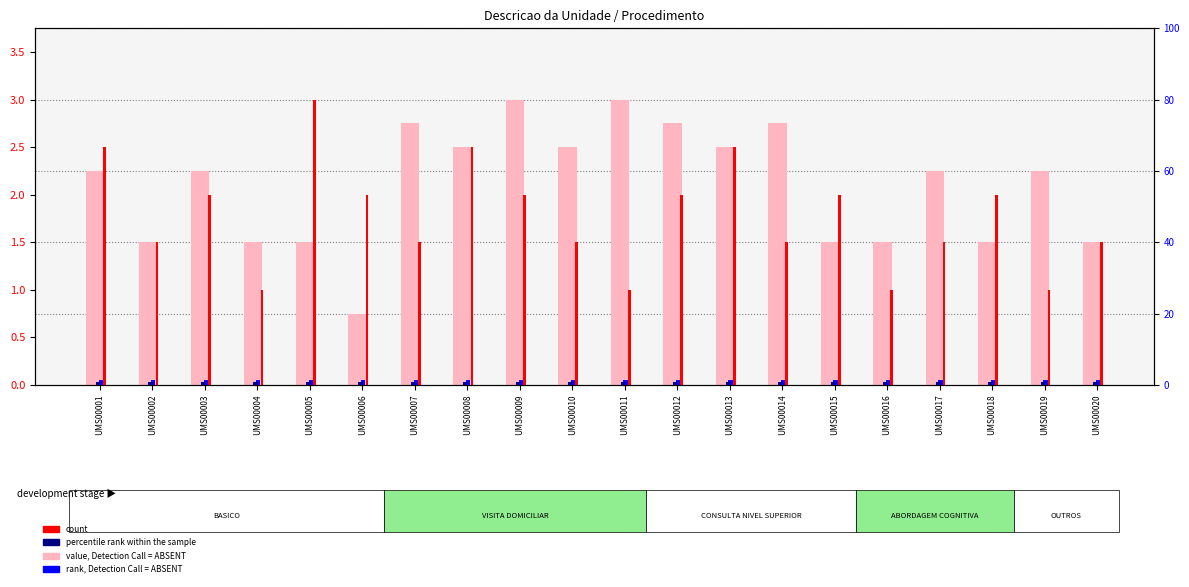

The count series shows 2.0 at UMS00018. True or false?

True